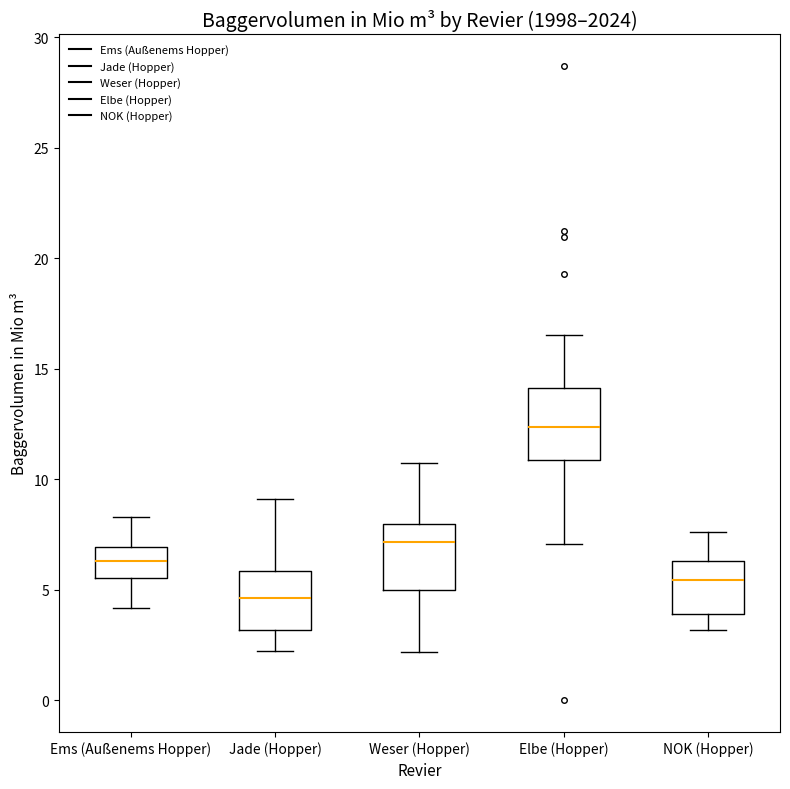

Where does the upper whisker of the box for NOK (Hopper) end on the y-axis? The values are not printed on the chart, so give them approximately, as read against the axis.

7.5